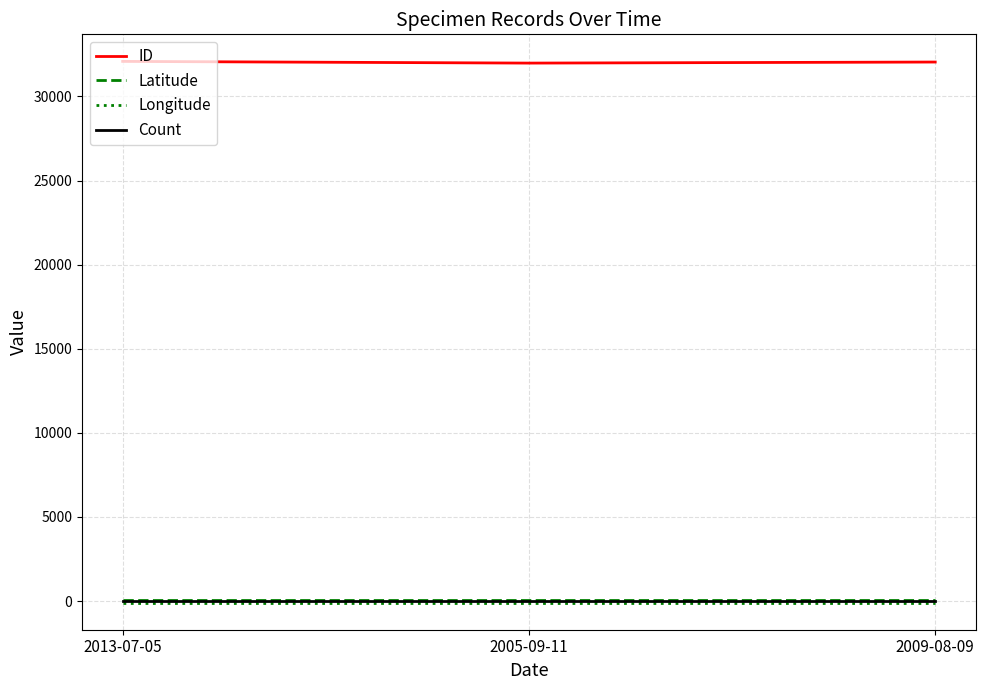

What position from the left is 2009-08-09?

3